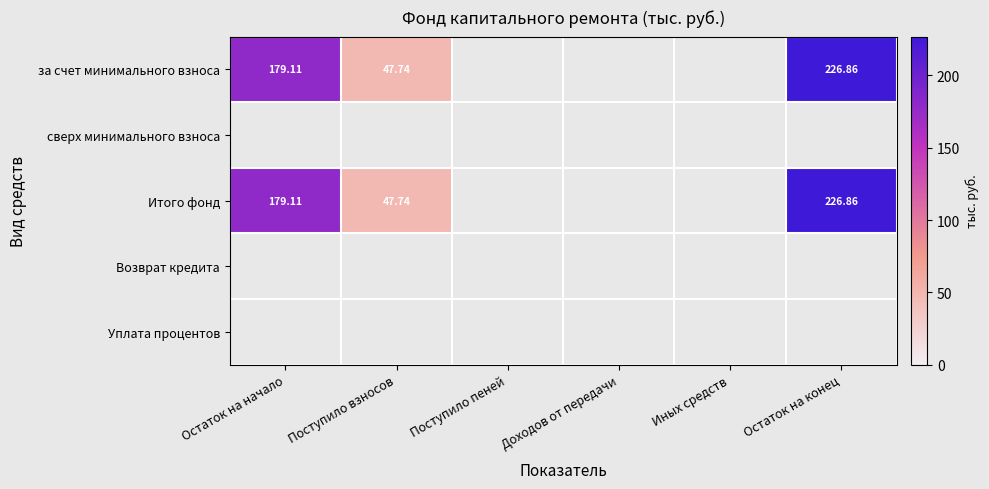

At which label does Итого фонд reach its minimum?

Поступило пеней